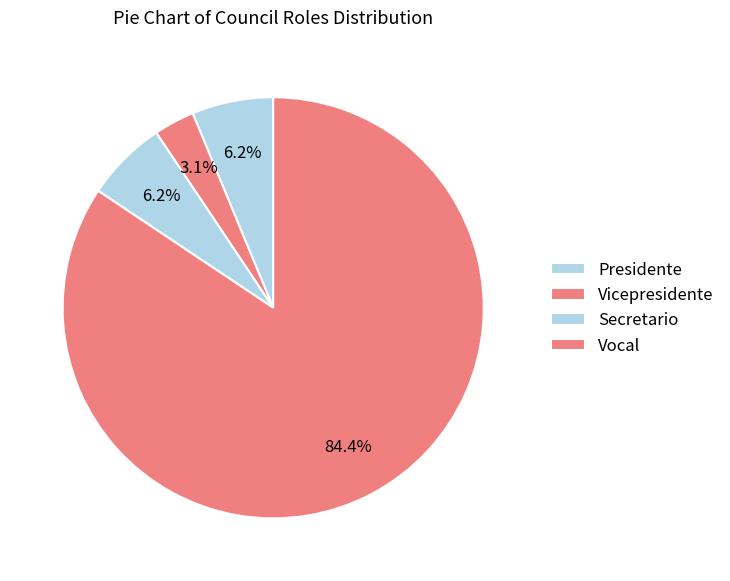

Count the number of slices in the pie.

4